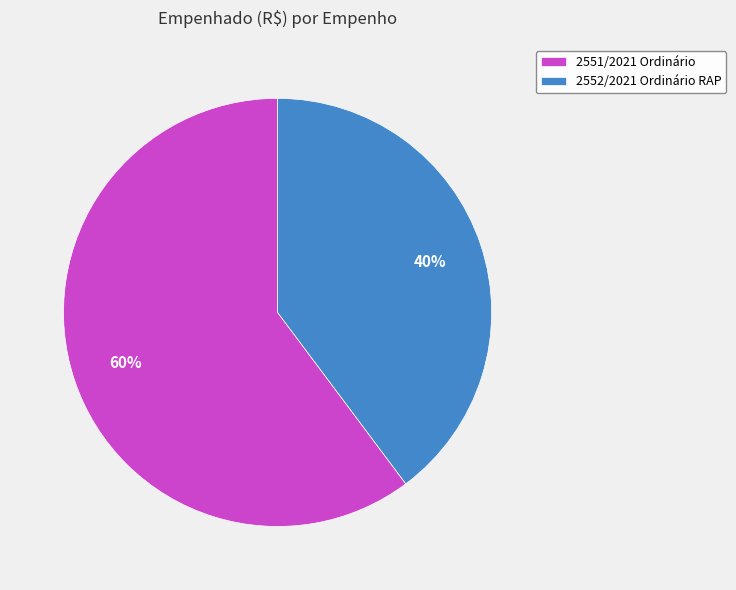

Is there a majority slice in this chart?

Yes